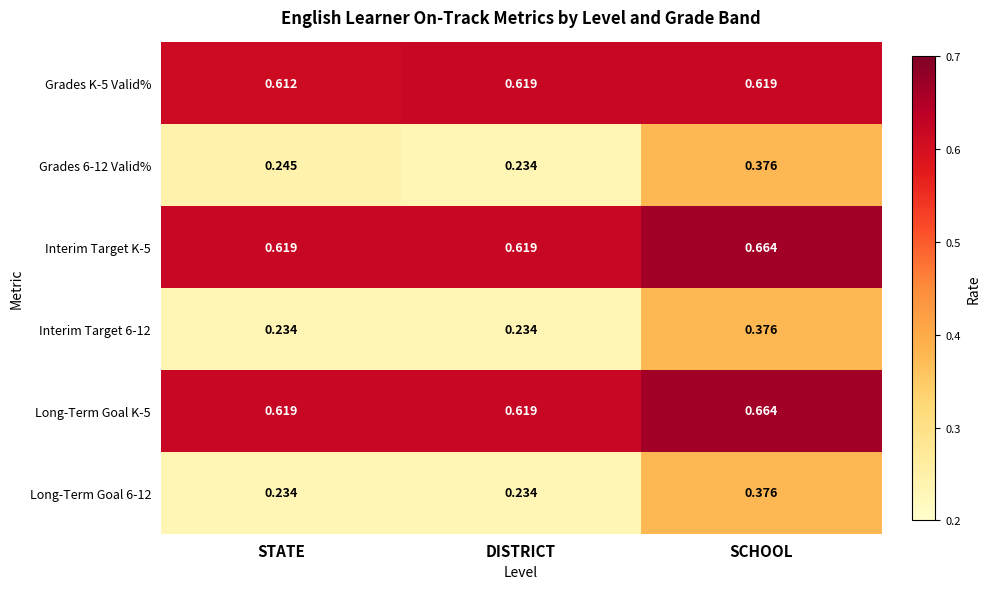

Is the value of Long-Term Goal 6-12 at STATE greater than the value of Grades K-5 Valid% at STATE?

No